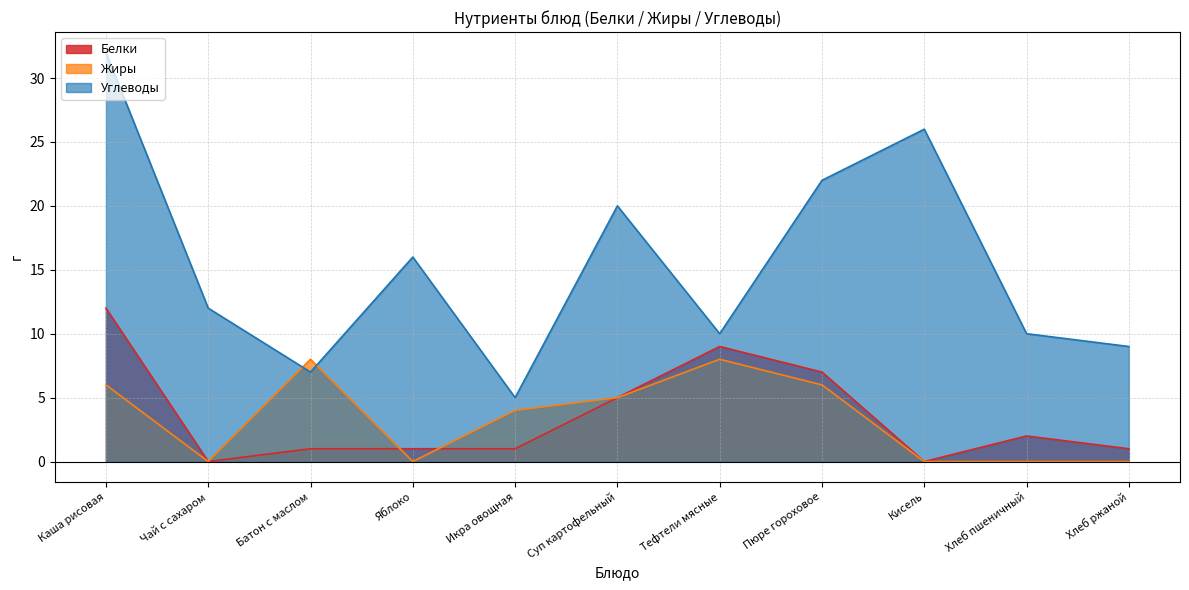

What is the total value across all series at Икра овощная?

10